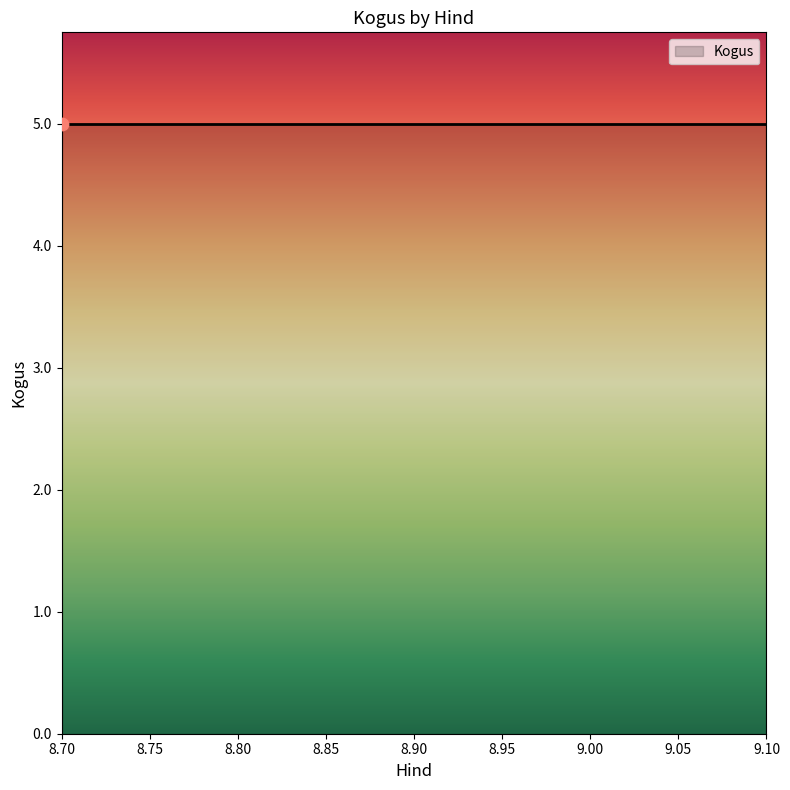

Approximately how many times larger is the value at 8.85 compared to 8.85?

1.0